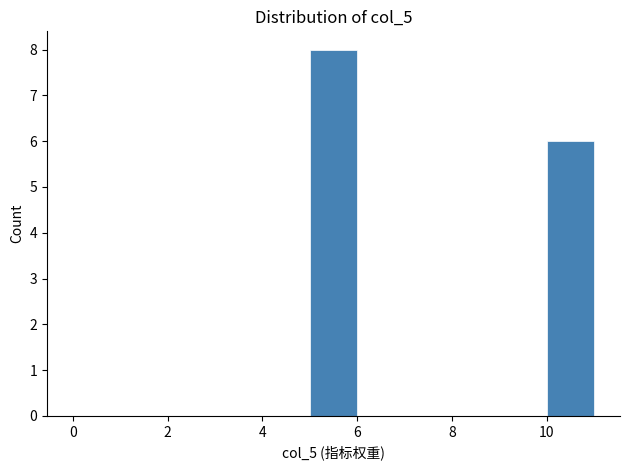

Reading left to right, transcribe this chart: for each bar, give the range it covers on the x-axis and its height. The values are not printed on the chart, so give them approximately, as read against the axis.

0 to 1: 0
1 to 2: 0
2 to 3: 0
3 to 4: 0
4 to 5: 0
5 to 6: 8
6 to 7: 0
7 to 8: 0
8 to 9: 0
9 to 10: 0
10 to 11: 6